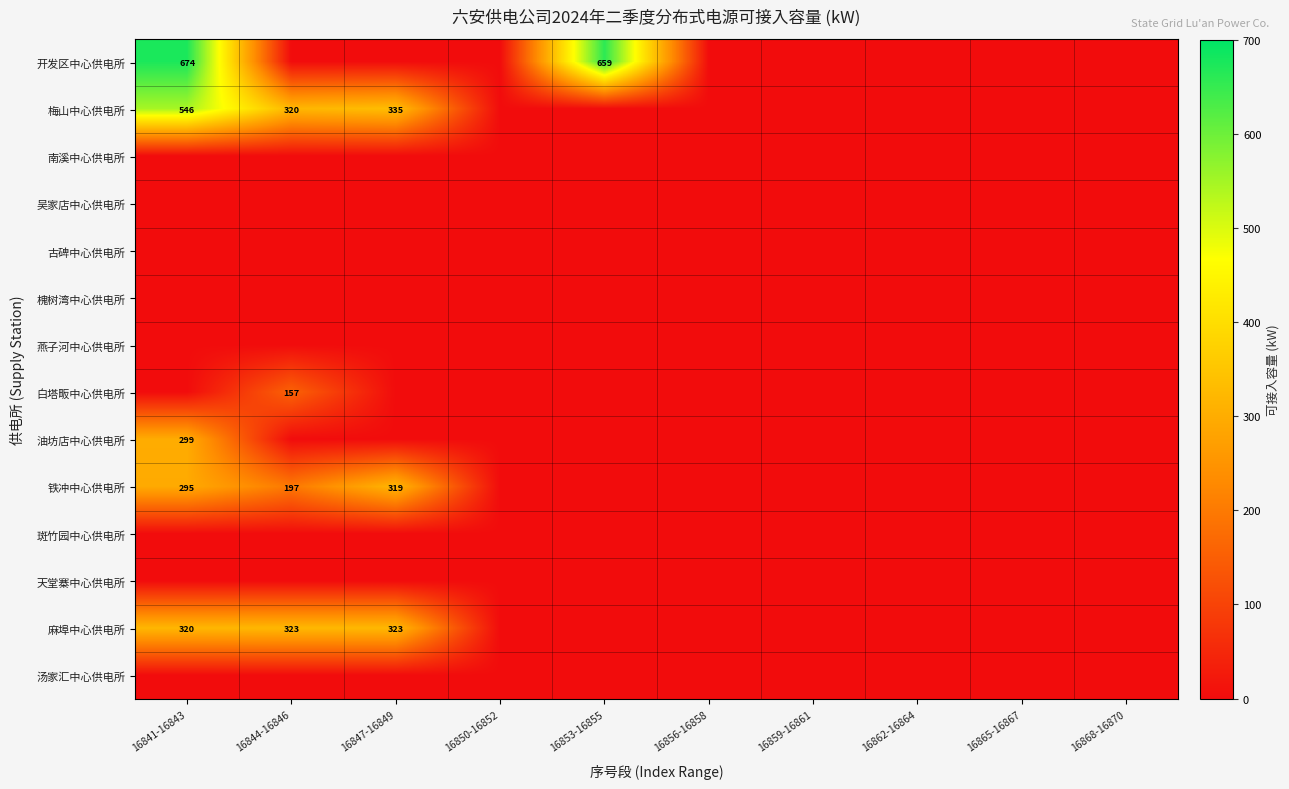

What is the approximate value of 开发区中心供电所 at 16841-16843?

674.3